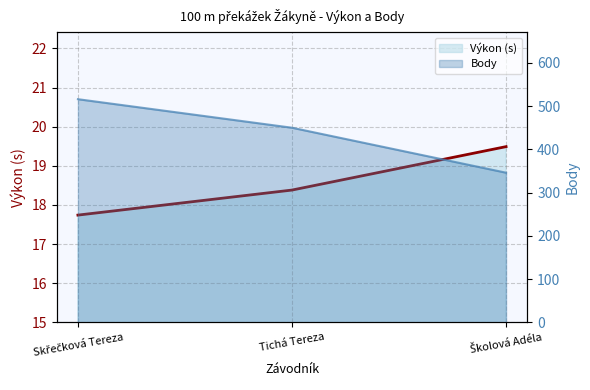

At which category does the chart reach its minimum across all series?

Skřečková Tereza